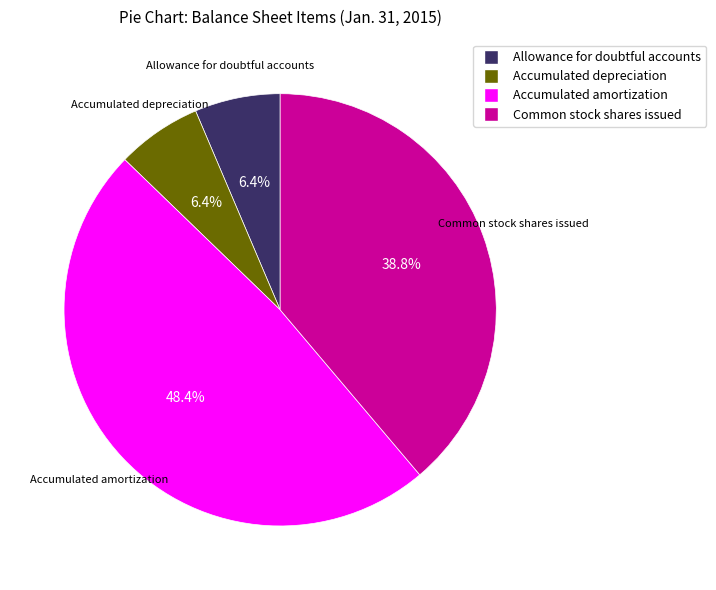

To the nearest percent, what is the difference between the largest and smallest slice percentages?

42%